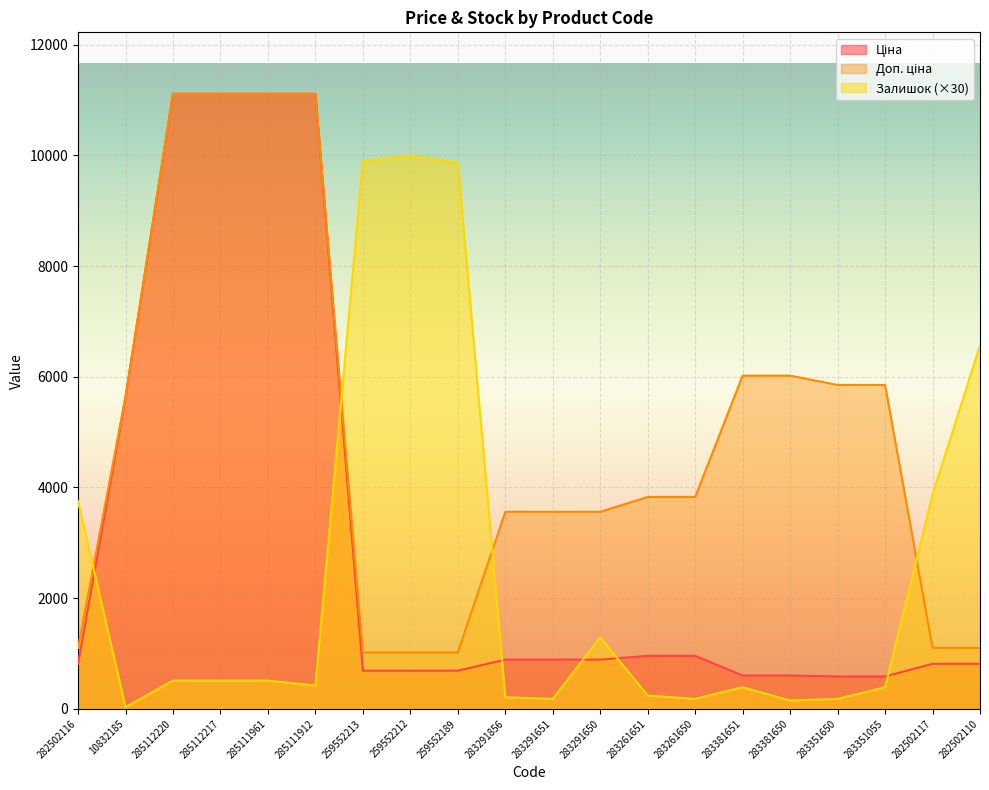

What is the sum of all Ціна values?

61555.4